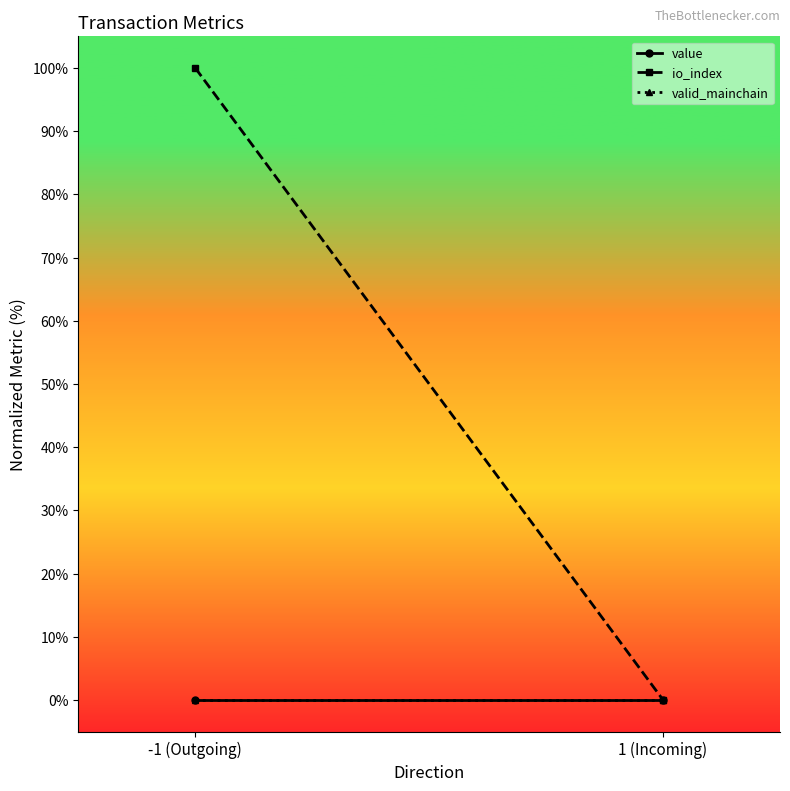

What position from the right is 1 (Incoming)?

1